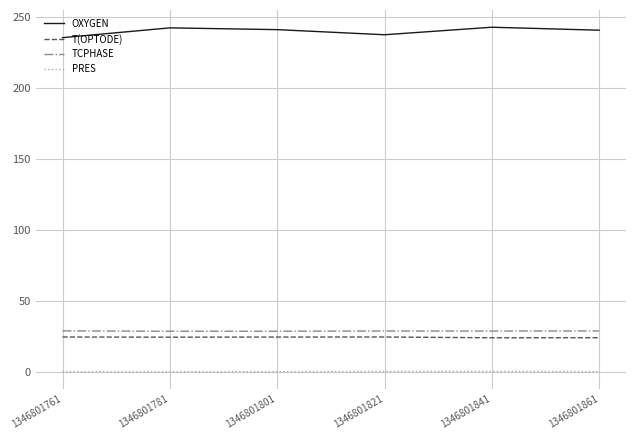

At 1346801821, list the series in order from largest to smallest.

OXYGEN, TCPHASE, T(OPTODE), PRES